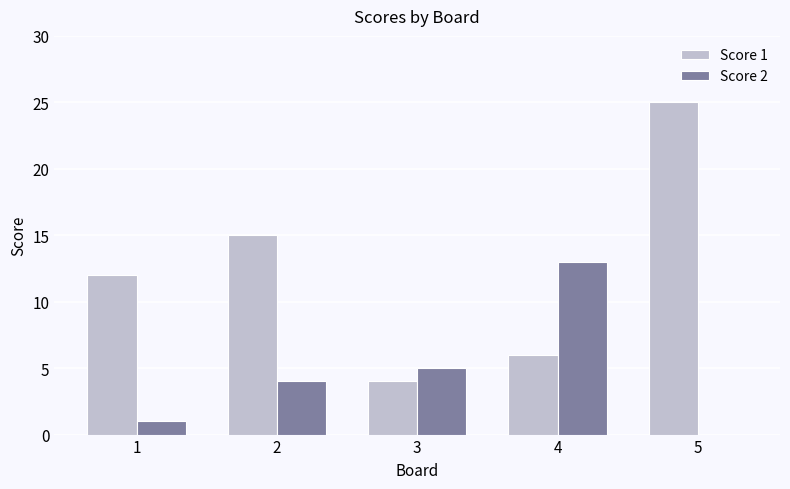

Reading left to right, transcribe all the data shown in this chart.

Score 1: 1=12	2=15	3=4	4=6	5=25
Score 2: 1=1	2=4	3=5	4=13	5=0